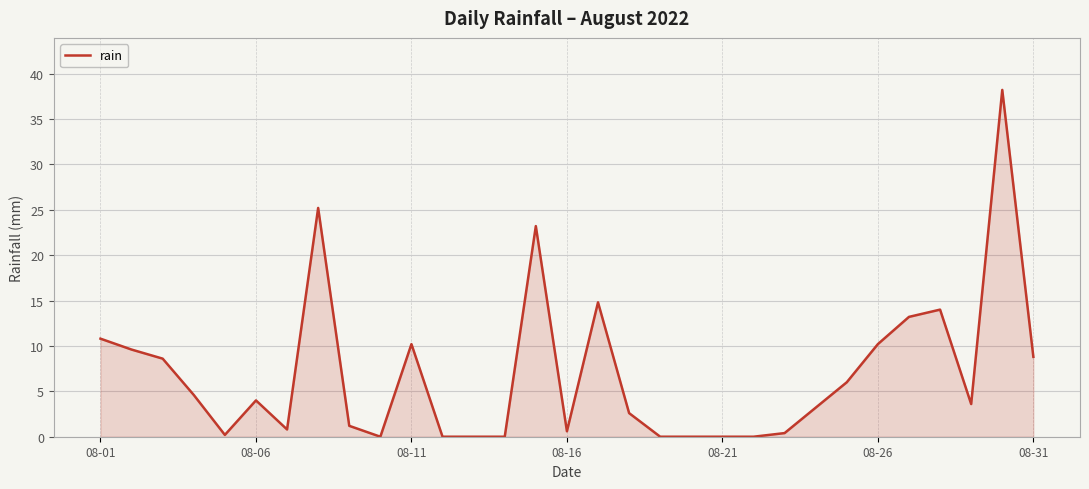

What is the difference between the maximum and minimum values?

38.2